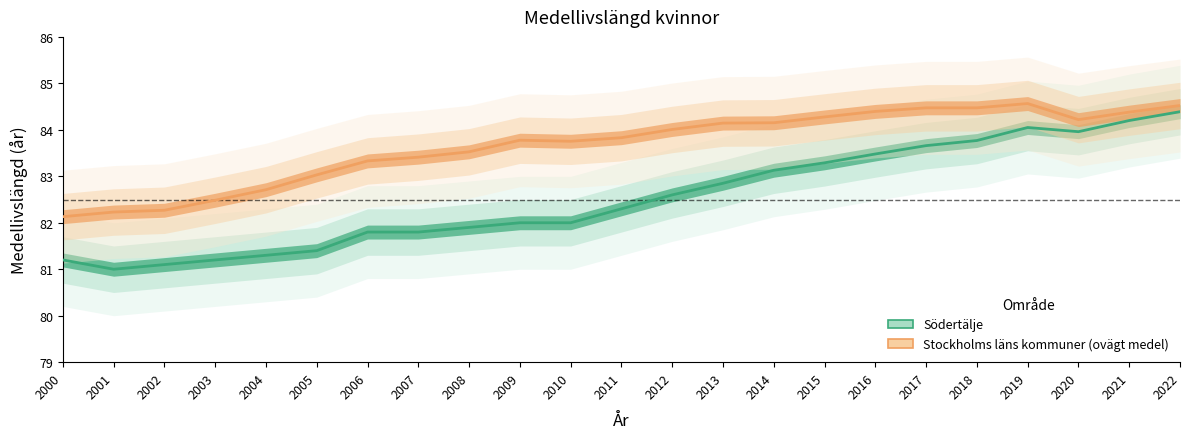

How many interior local peaks does the Stockholms läns kommuner (ovägt medel) series have?

2